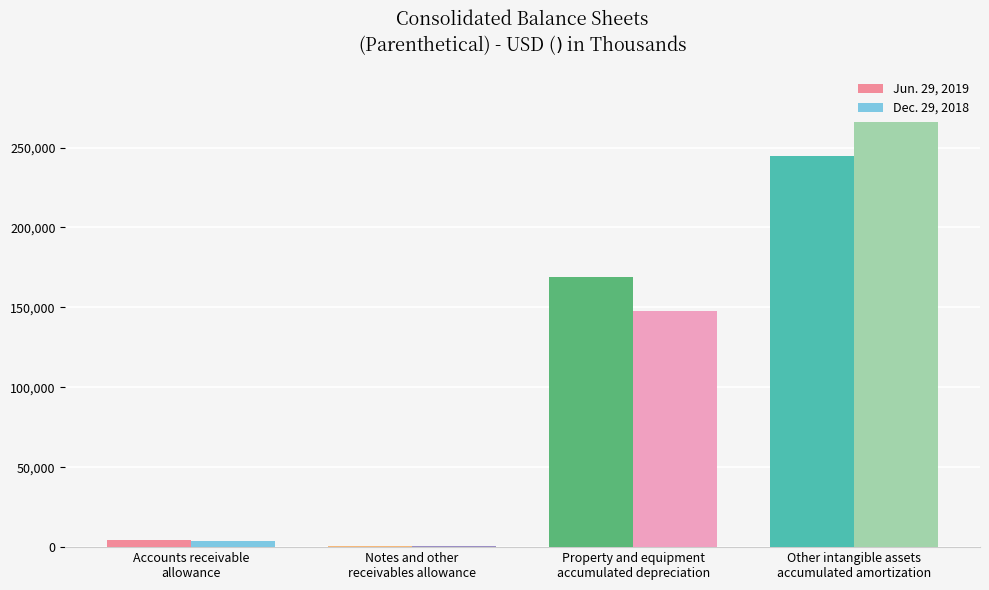

Reading left to right, extract all data points from this chart.

Jun. 29, 2019: 4651	735	168987	244845
Dec. 29, 2018: 3584	884	147550	265762